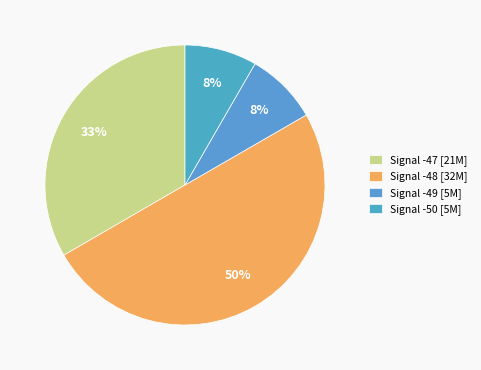

Count the number of slices in the pie.

4